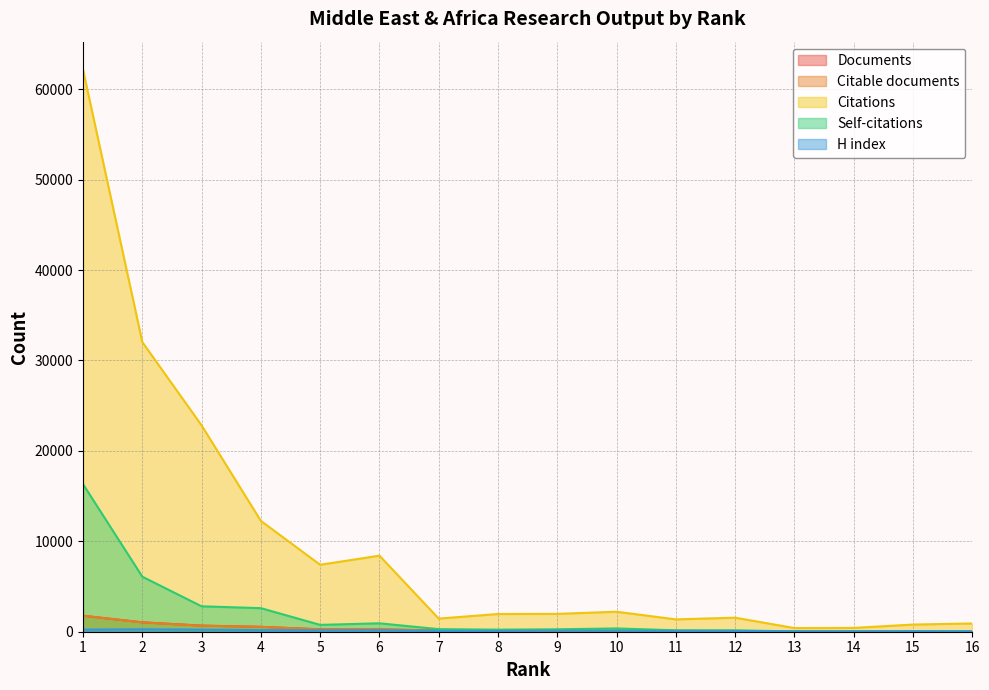

How many data points in Documents are above 98?

7